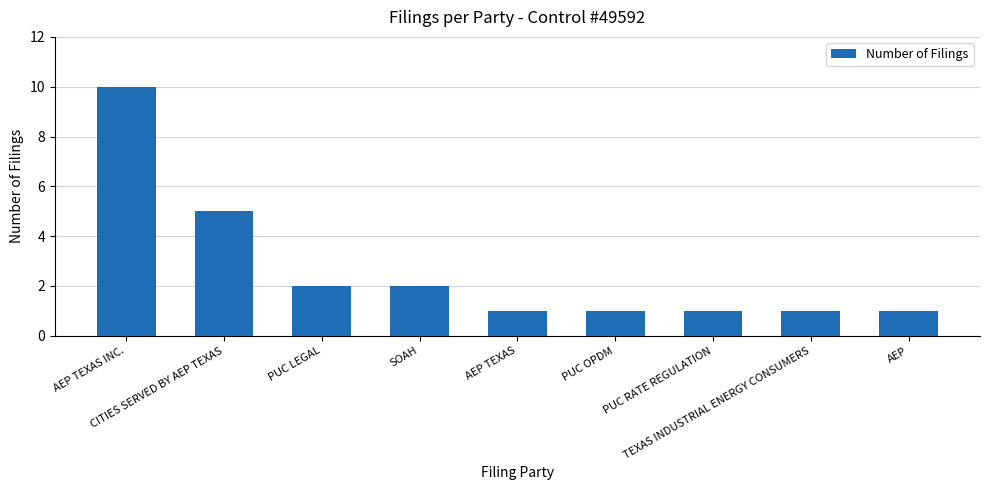

What is the value of the 3rd bar from the left?

2